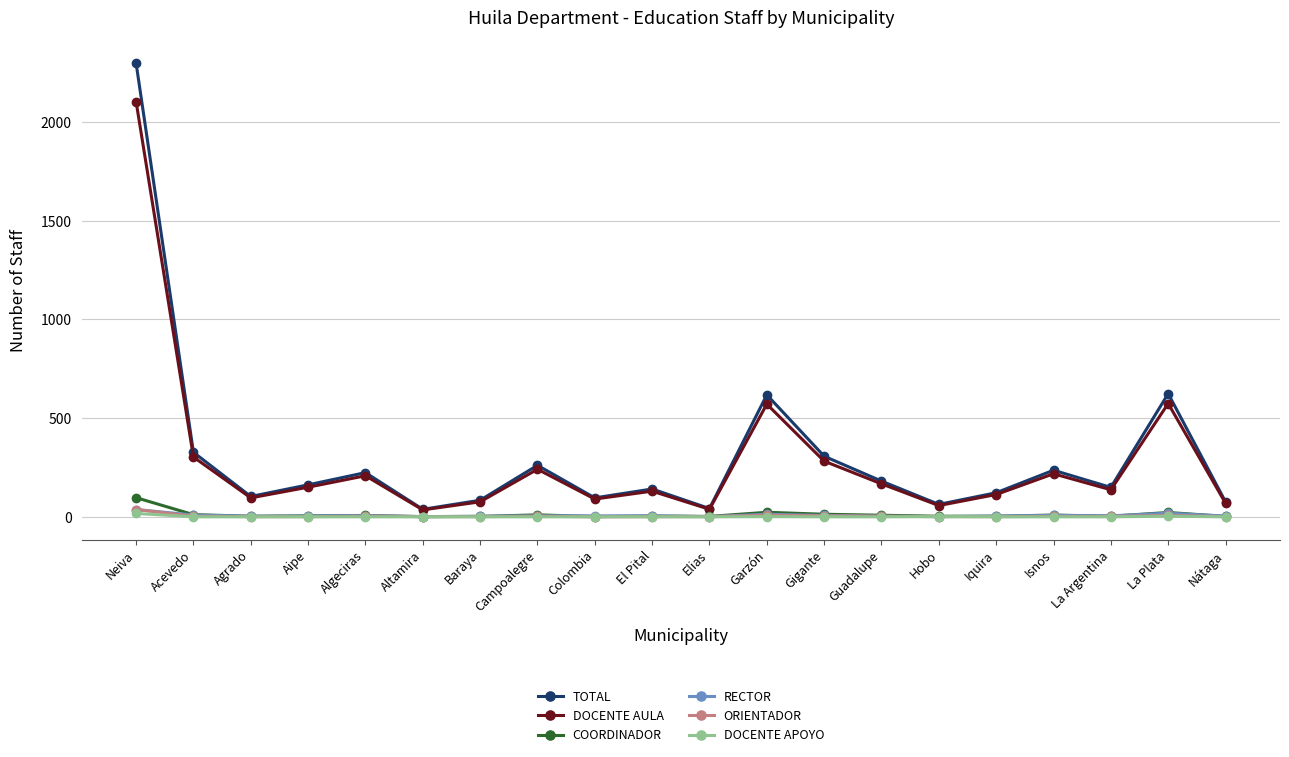

What is the average value of the COORDINADOR series?

11